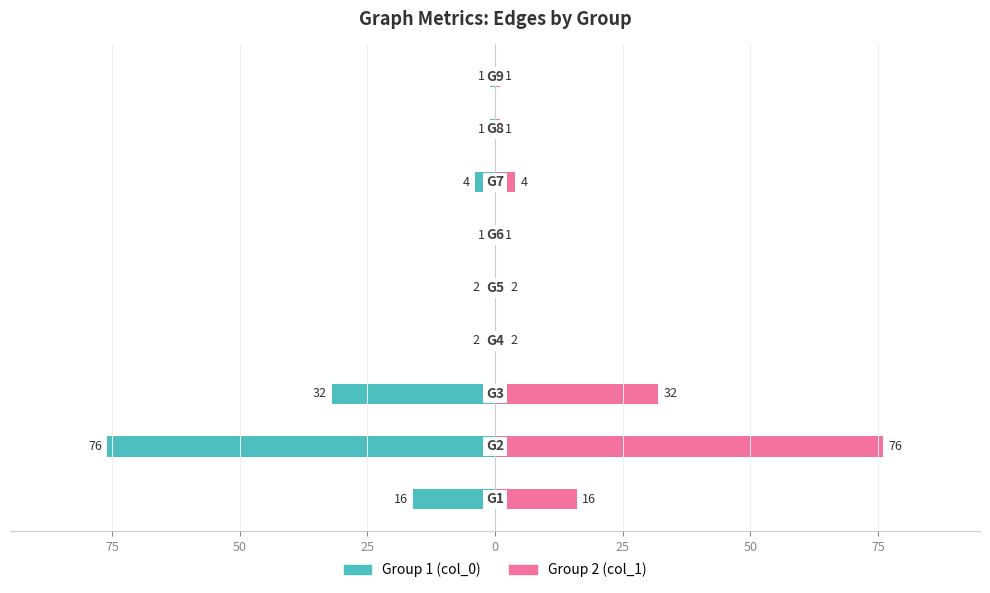

What is the value of the Group 2 (Incoming) bar at the 8th from the left?

76